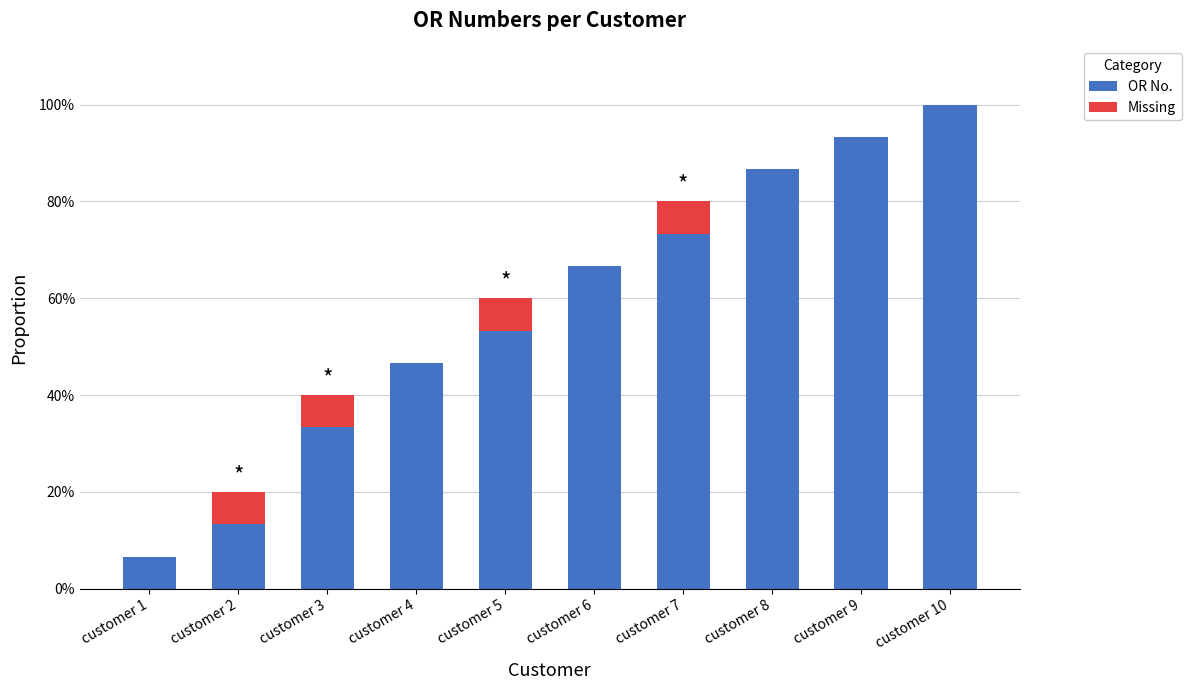

Are the bars horizontal?

No